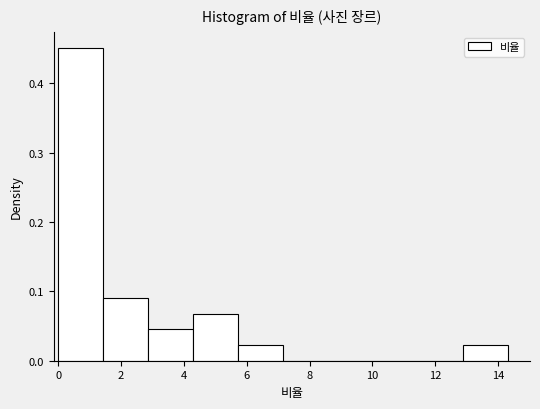

What is the height of the bar covering 0.0 to 1.4 on the x-axis? Neither the bar edges nor the heights are printed on the chart, so give them approximately, as read against the axes.

0.45